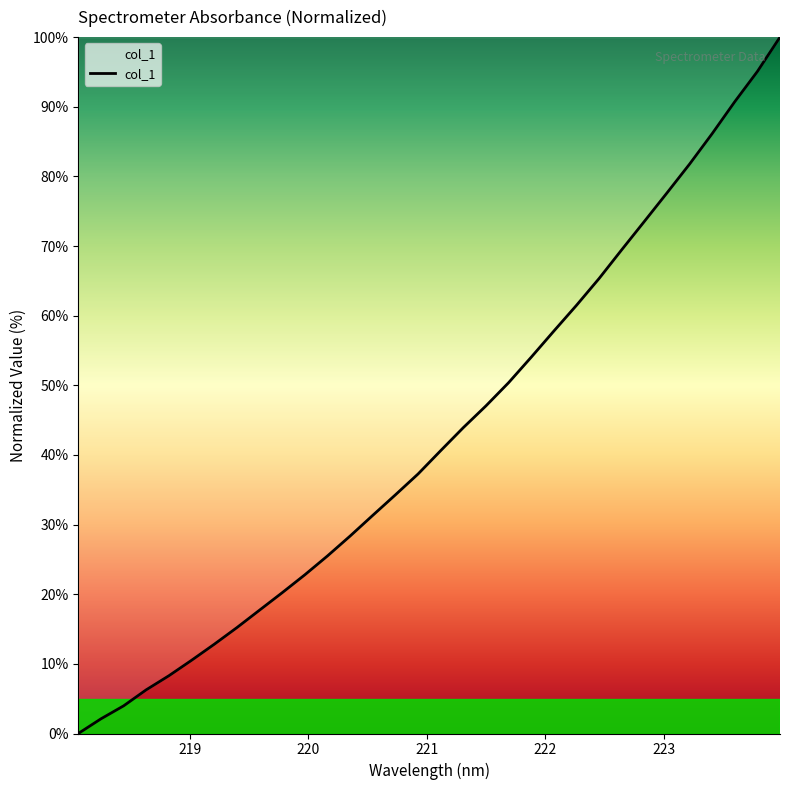

What is the maximum value shown in the chart?

100.0